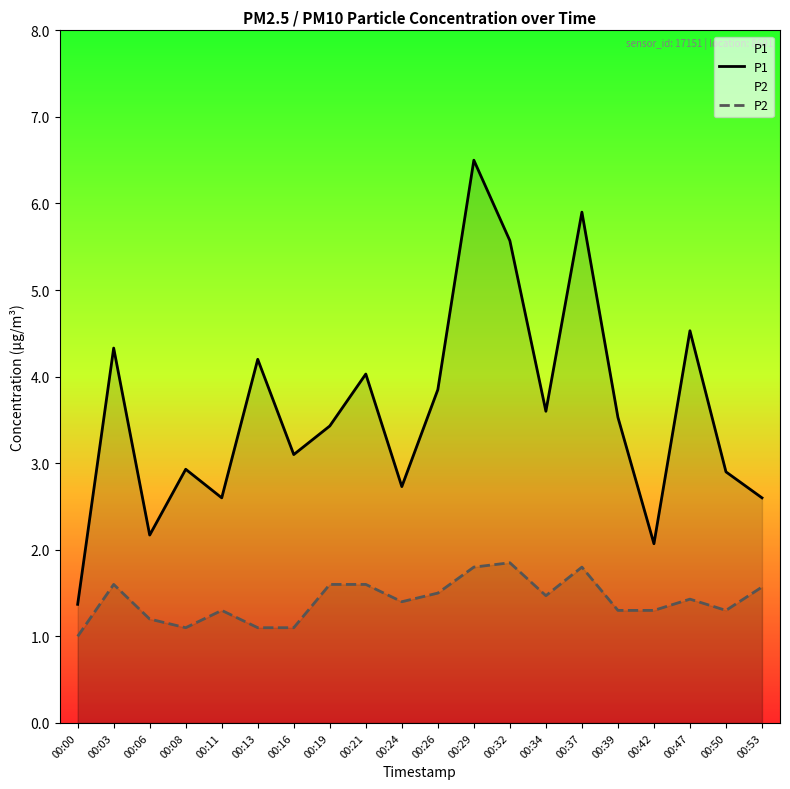

What is the total value across all series at 00:34?

5.1